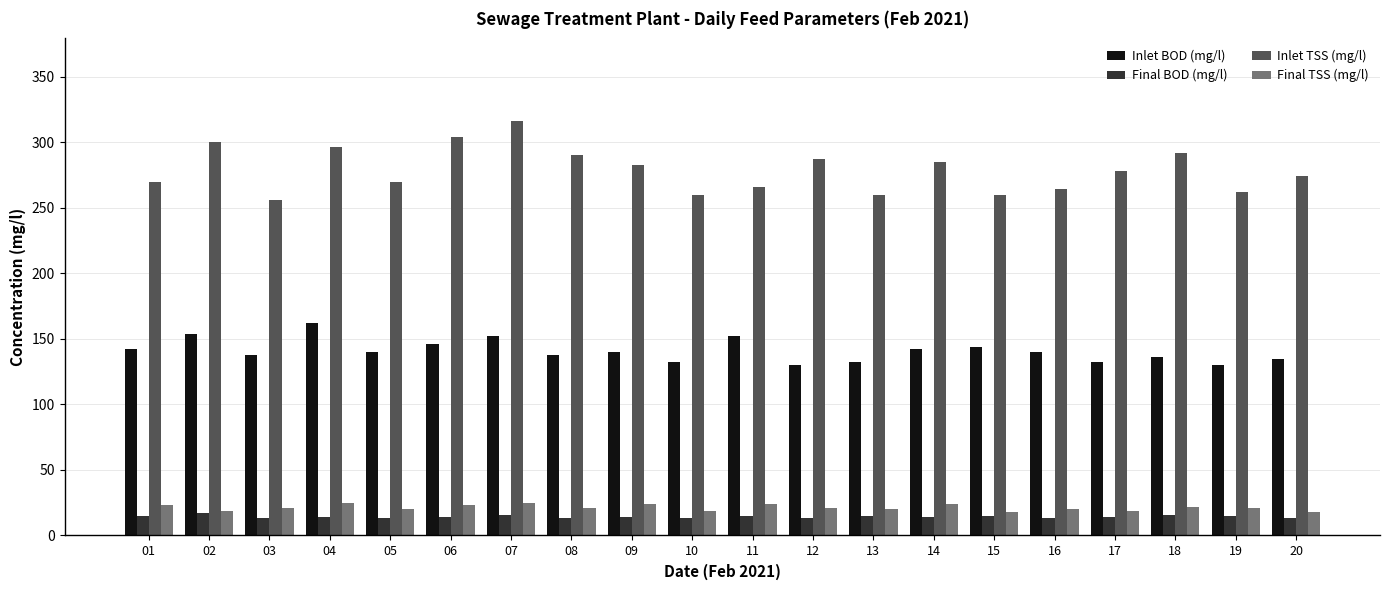

What is the maximum value for Inlet TSS (mg/l)?

316